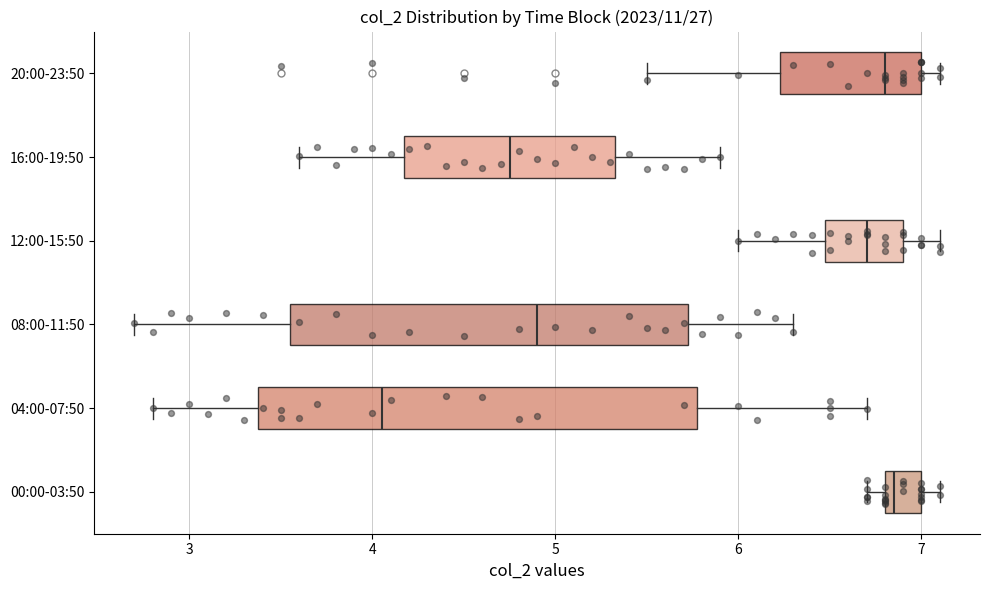

Reading bottom to top, read every box against the x-axis: the position of its median line, the range the box covers, and the ends of its whiskers. The values are not printed on the chart, so give them approximately, as read against the axis.

00:00-03:50: median 6.9, box 6.8 to 7.0, whiskers 6.7 to 7.1
04:00-07:50: median 4.1, box 3.4 to 5.8, whiskers 2.8 to 6.7
08:00-11:50: median 4.9, box 3.6 to 5.7, whiskers 2.7 to 6.3
12:00-15:50: median 6.7, box 6.5 to 6.9, whiskers 6.0 to 7.1
16:00-19:50: median 4.8, box 4.2 to 5.3, whiskers 3.6 to 5.9
20:00-23:50: median 6.8, box 6.2 to 7.0, whiskers 5.5 to 7.1